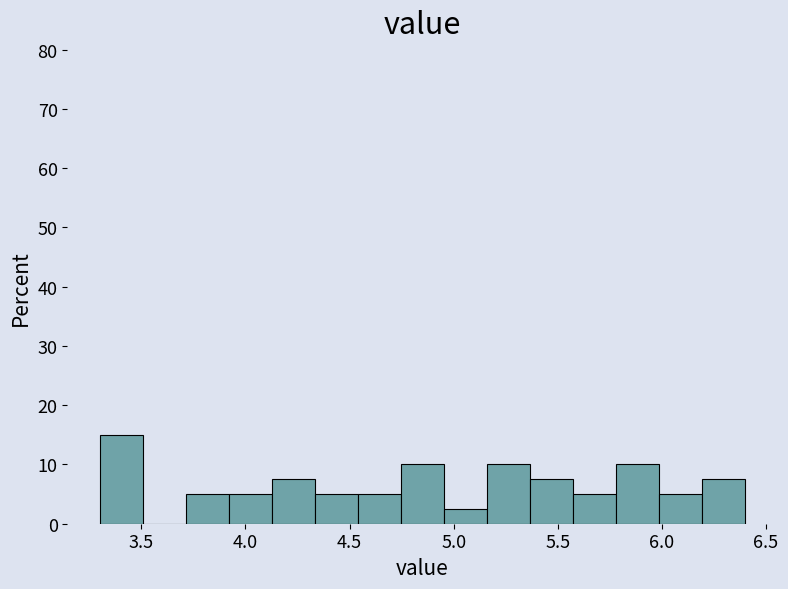

Reading left to right, list every bar in this chart as the range it spans on the x-axis followed by its height. Neither the bar edges nor the heights are printed on the chart, so give them approximately, as read against the axes.

3.30 to 3.50: 15
3.50 to 3.70: 0
3.70 to 3.90: 5
3.90 to 4.15: 5
4.15 to 4.35: 8
4.35 to 4.55: 5
4.55 to 4.75: 5
4.75 to 4.95: 10
4.95 to 5.15: 3
5.15 to 5.35: 10
5.35 to 5.55: 8
5.55 to 5.80: 5
5.80 to 6.00: 10
6.00 to 6.20: 5
6.20 to 6.40: 8